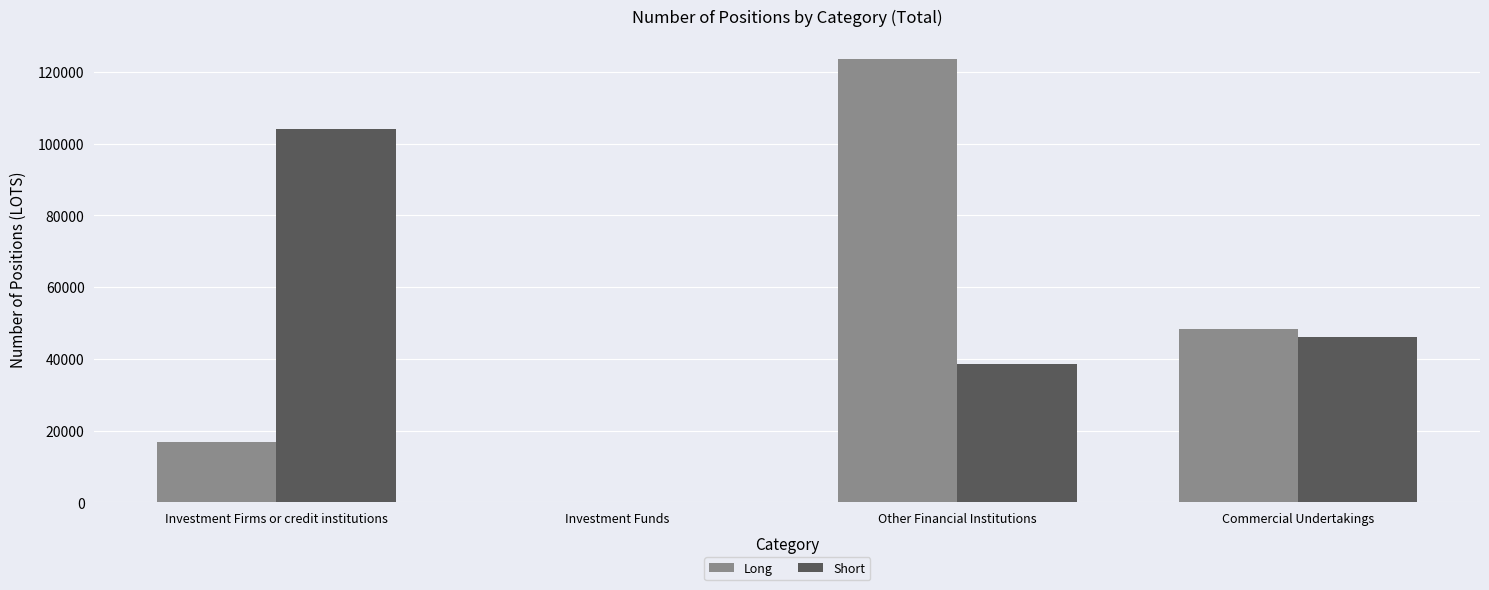

What is the difference between the Short values at Other Financial Institutions and Investment Funds?

38657